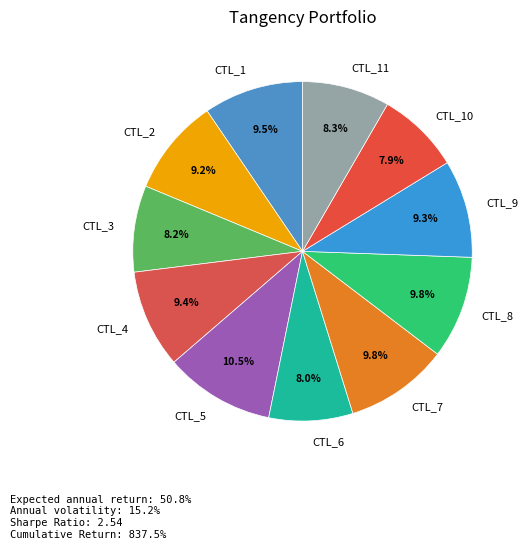

Which has a higher value, CTL_7 or CTL_10?

CTL_7